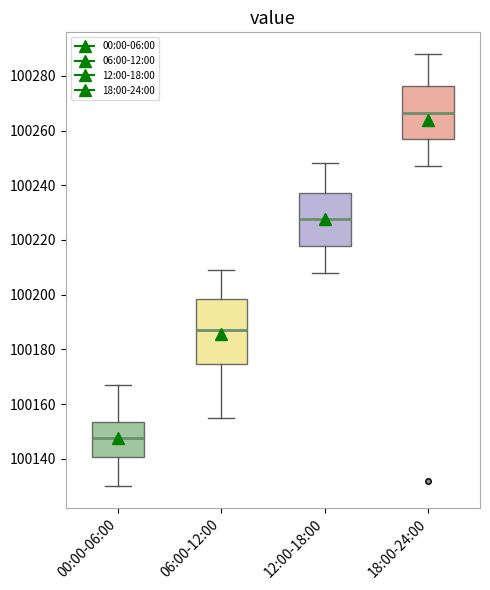

Reading left to right, read every box against the y-axis: the position of its median line, the range the box covers, and the ends of its whiskers. The values are not printed on the chart, so give them approximately, as read against the axis.

00:00-06:00: median 100148, box 100140 to 100154, whiskers 100130 to 100168
06:00-12:00: median 100188, box 100174 to 100198, whiskers 100156 to 100210
12:00-18:00: median 100228, box 100218 to 100238, whiskers 100208 to 100248
18:00-24:00: median 100266, box 100256 to 100276, whiskers 100248 to 100288